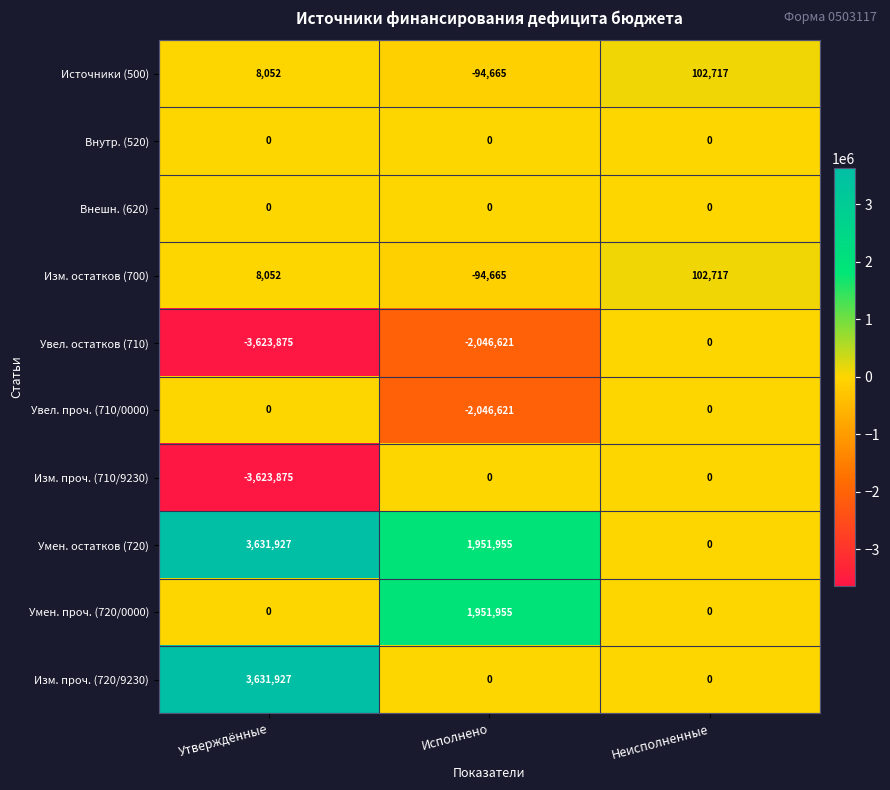

Count the Увел. проч. (710/0000) values in the range -2046621 to 0.

3